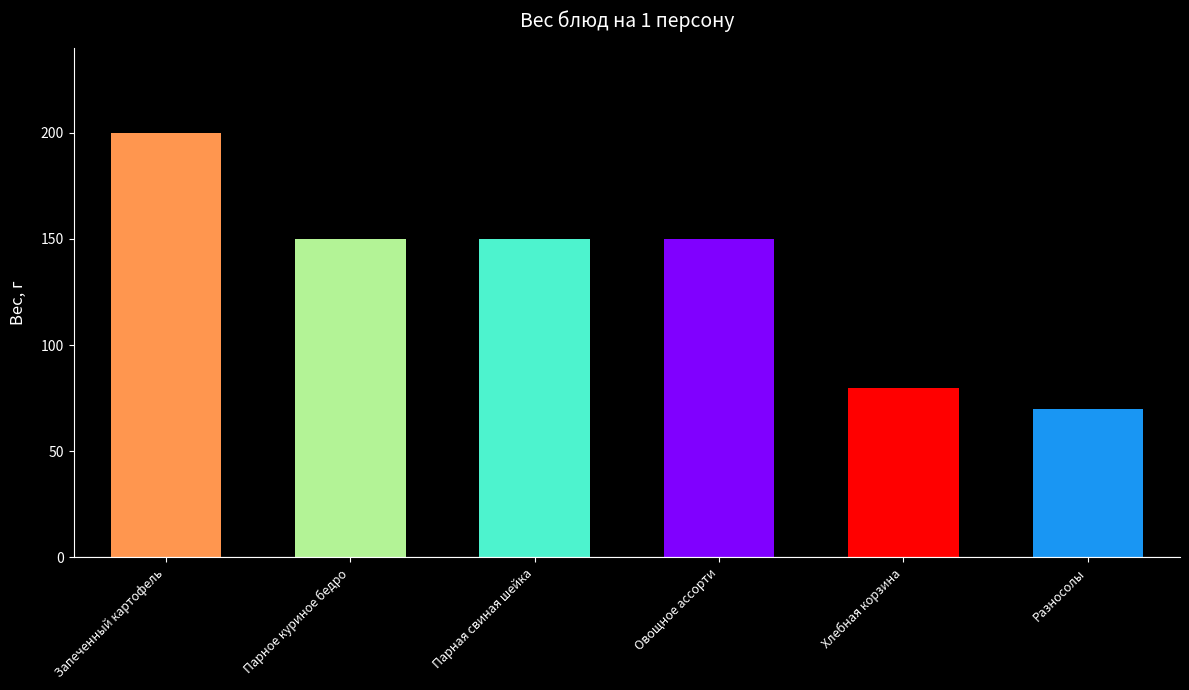

What is the value of the 6th bar from the left?

70